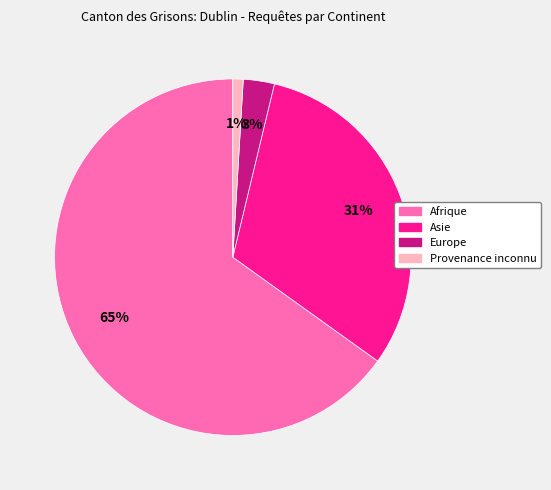

Is there any slice that represents more than half of the pie?

Yes